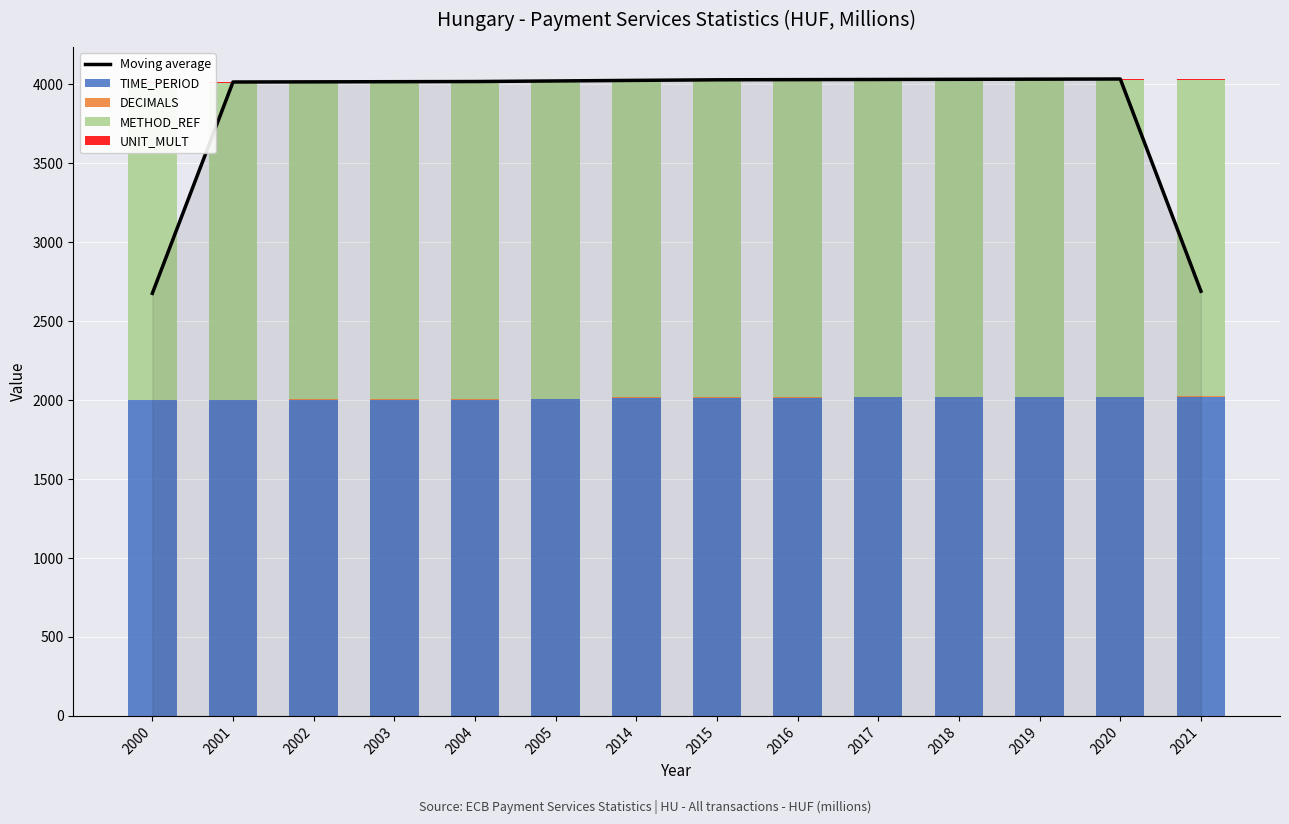

What is the approximate value of Moving average at 2005?

4021.7